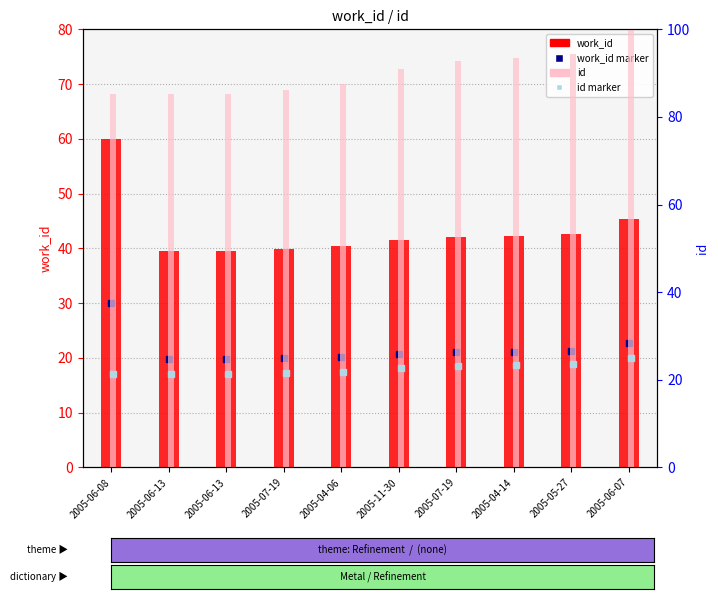

Where is id nearest to the value 92?

2005-07-19